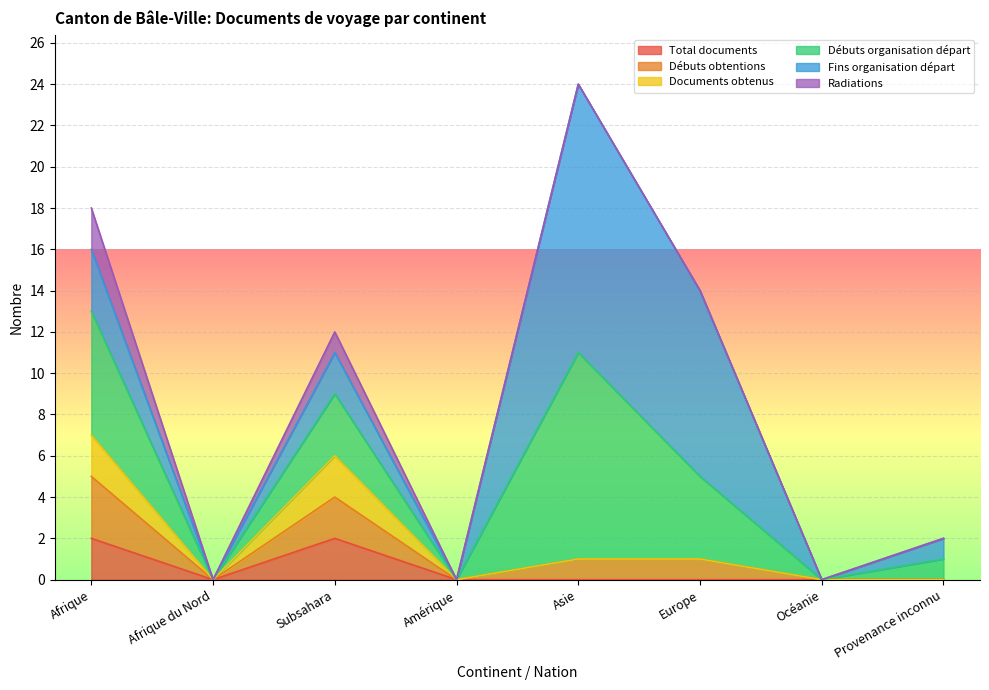

True or false: Débuts obtentions has a value of 2 at Amérique.

False